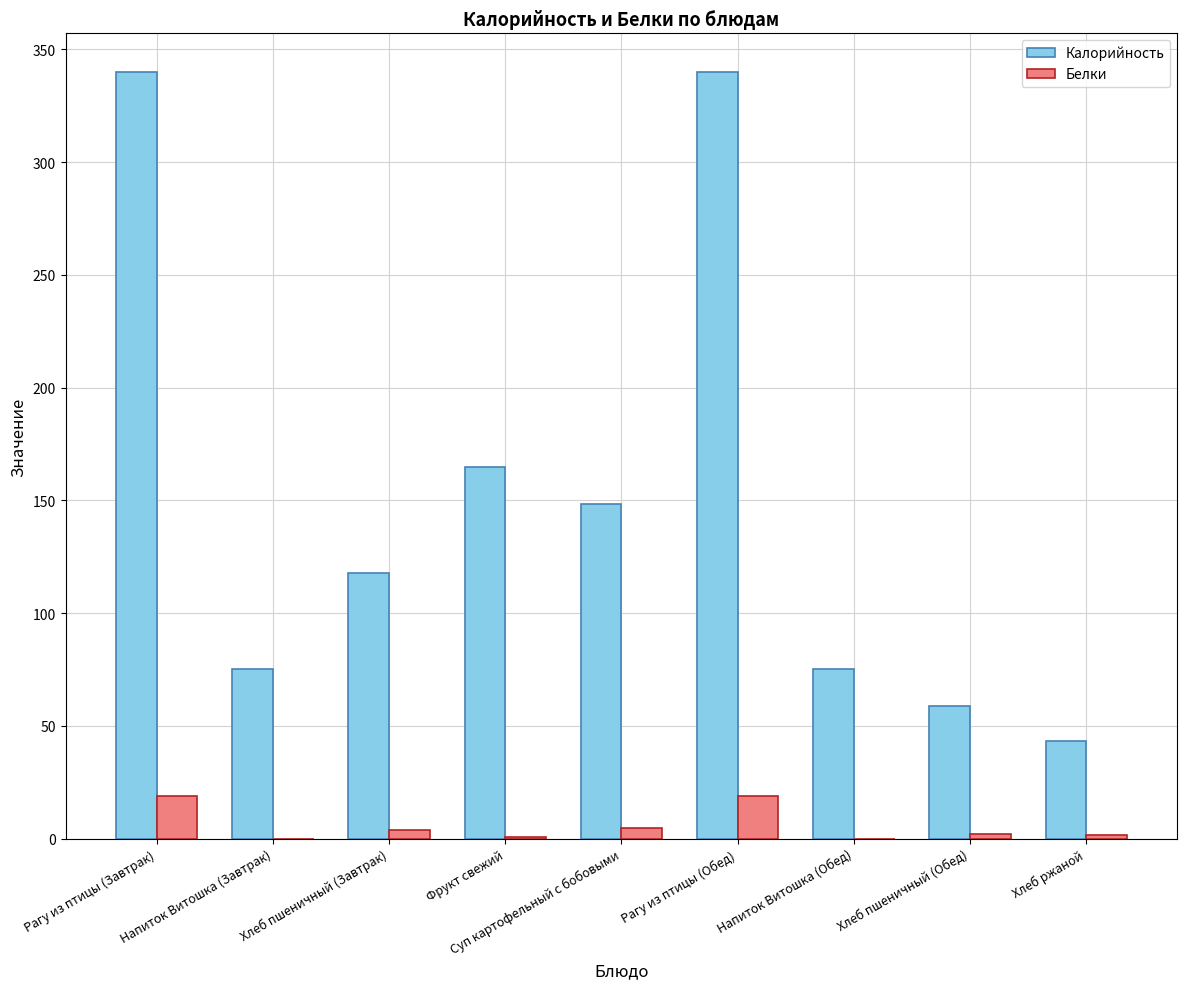

Between Фрукт свежий and Рагу из птицы (Обед), which series saw the biggest shift?

Калорийность